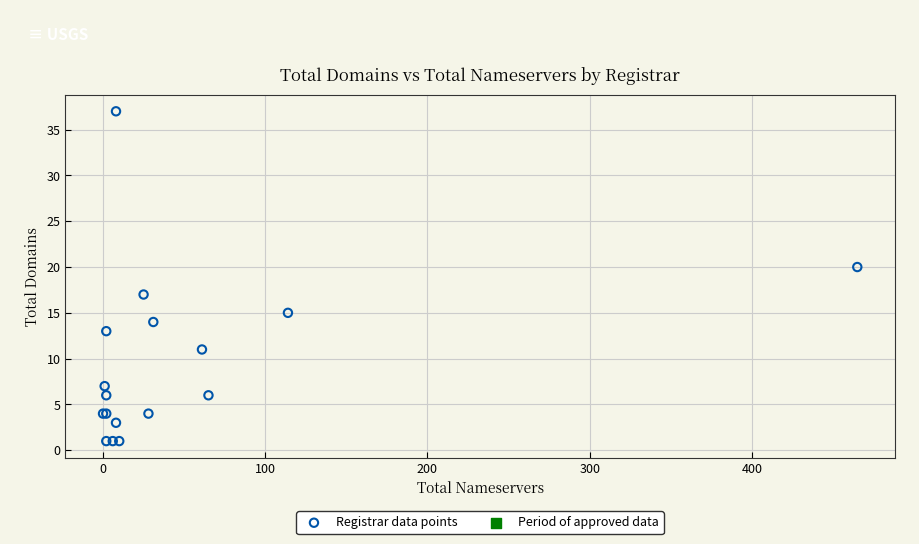

What Y value in the scatter plot is closest to 19?

20